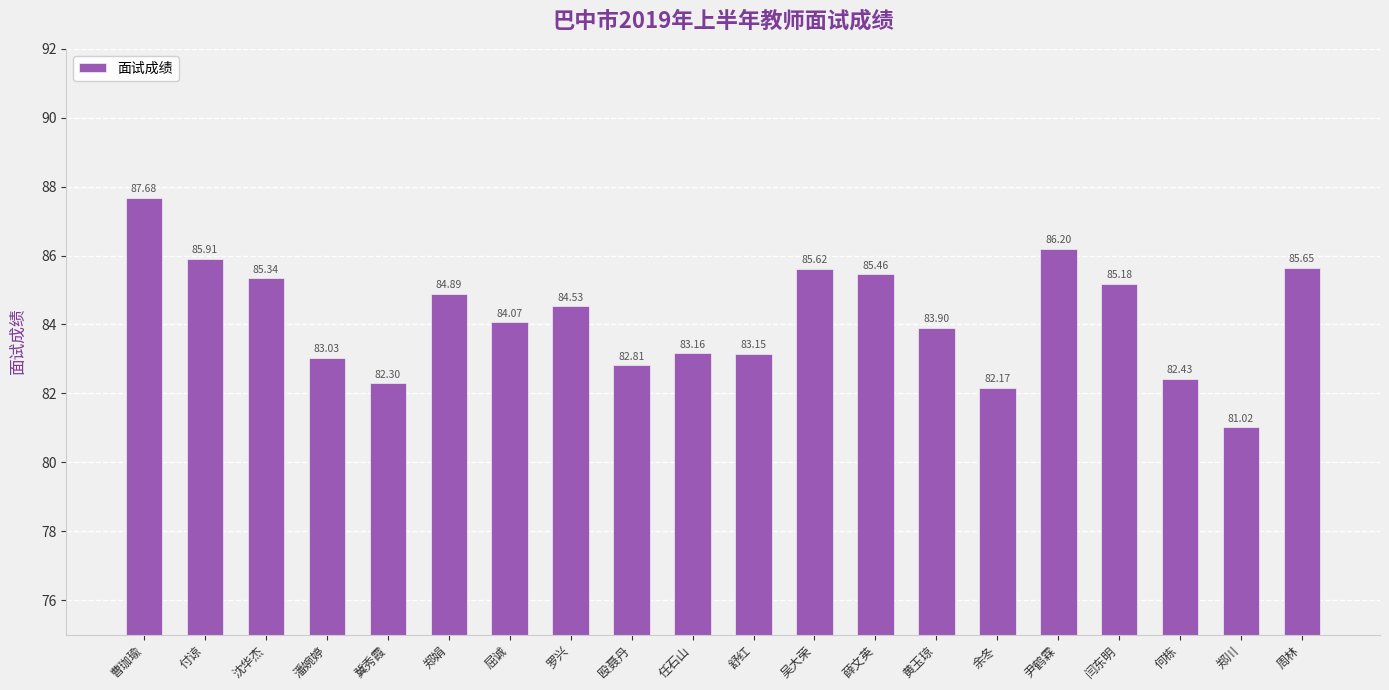

What is the label of the 18th bar from the left?

何栋